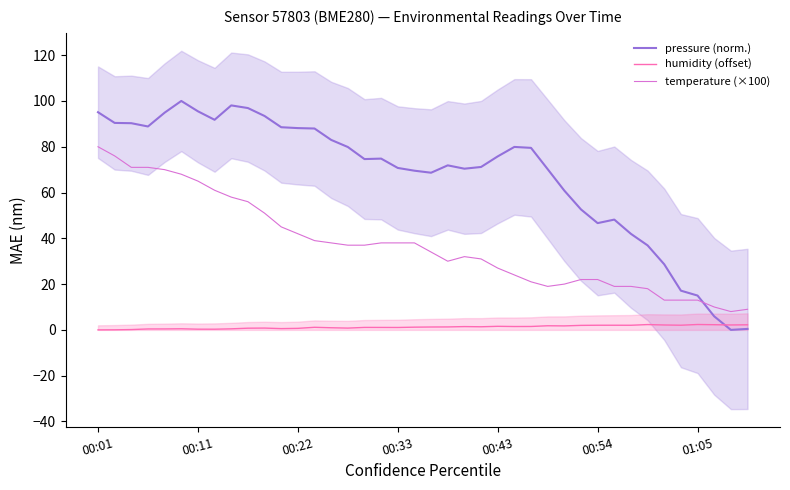

How many intersections are there between temperature (×100) and pressure (norm.)?

1